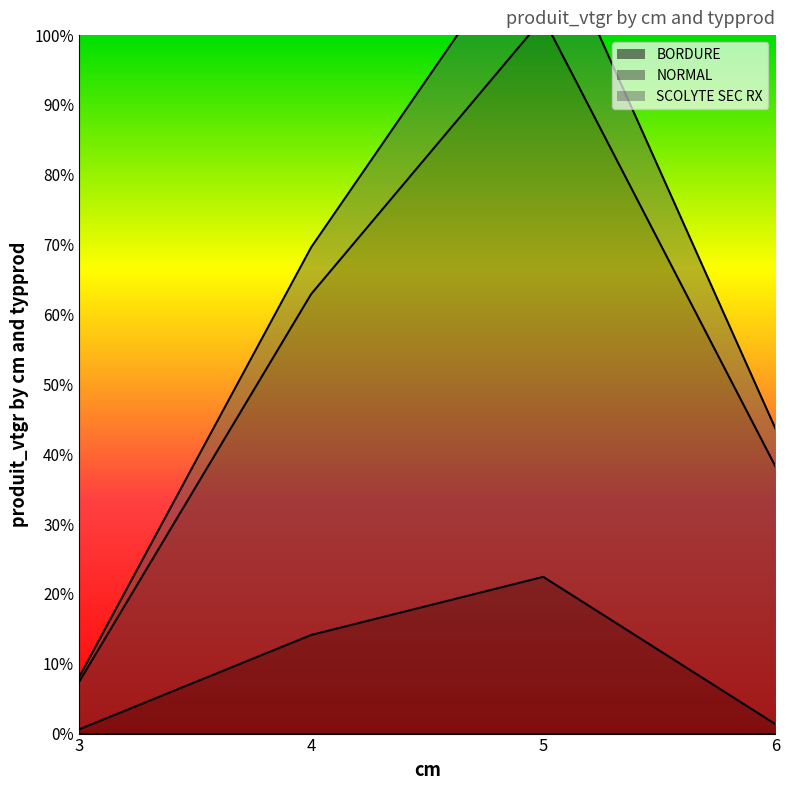

In NORMAL, how many points are higher than both neighbors (excluding endpoints)?

1